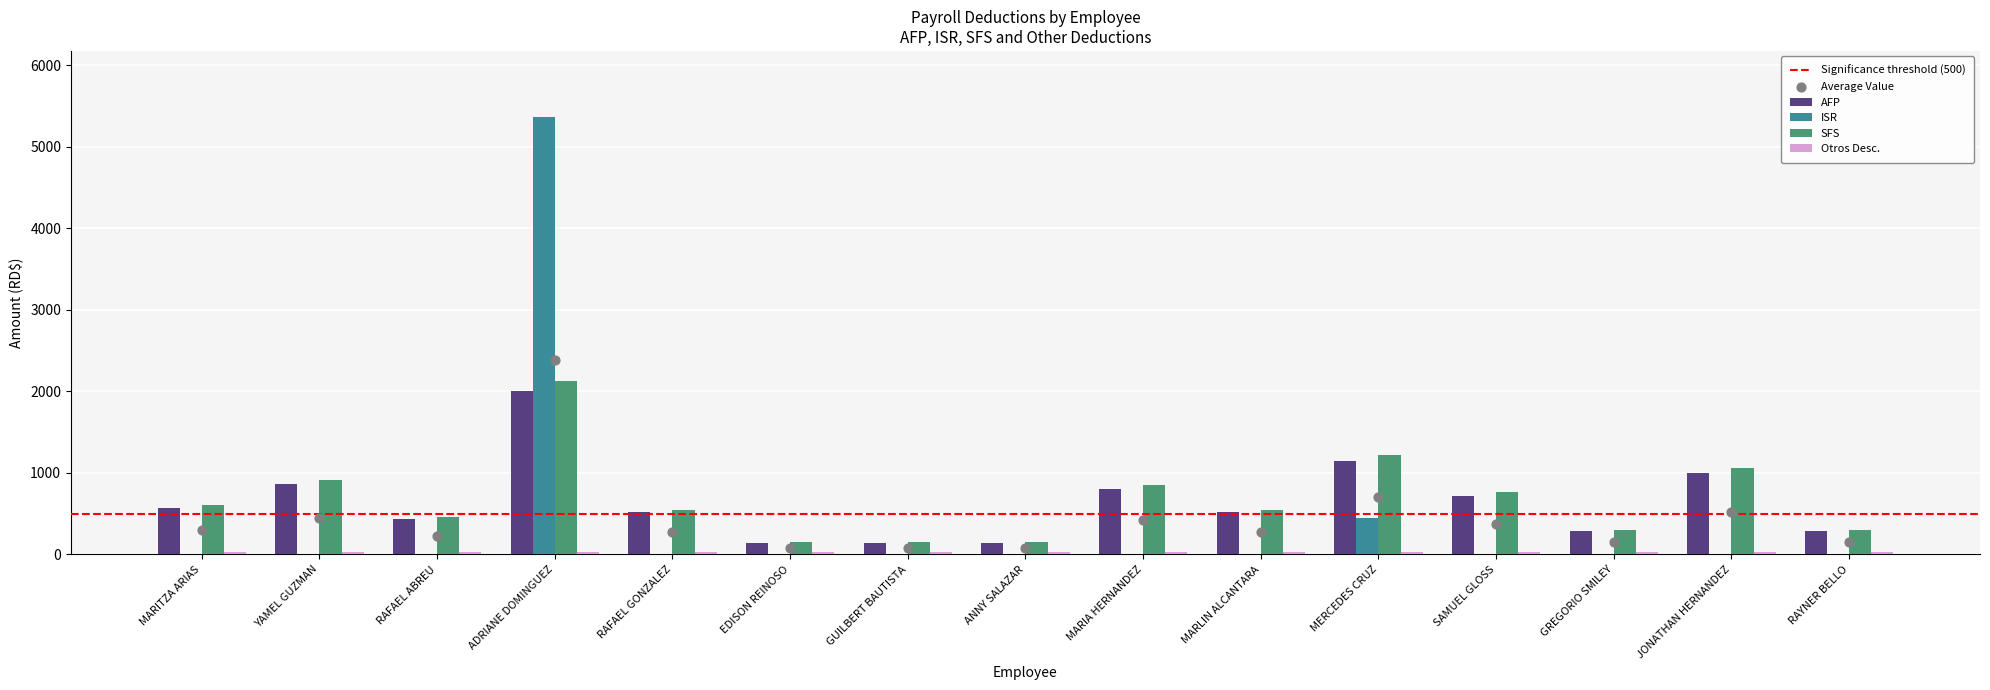

At which category is the sum across all series the highest?

ADRIANE DOMINGUEZ